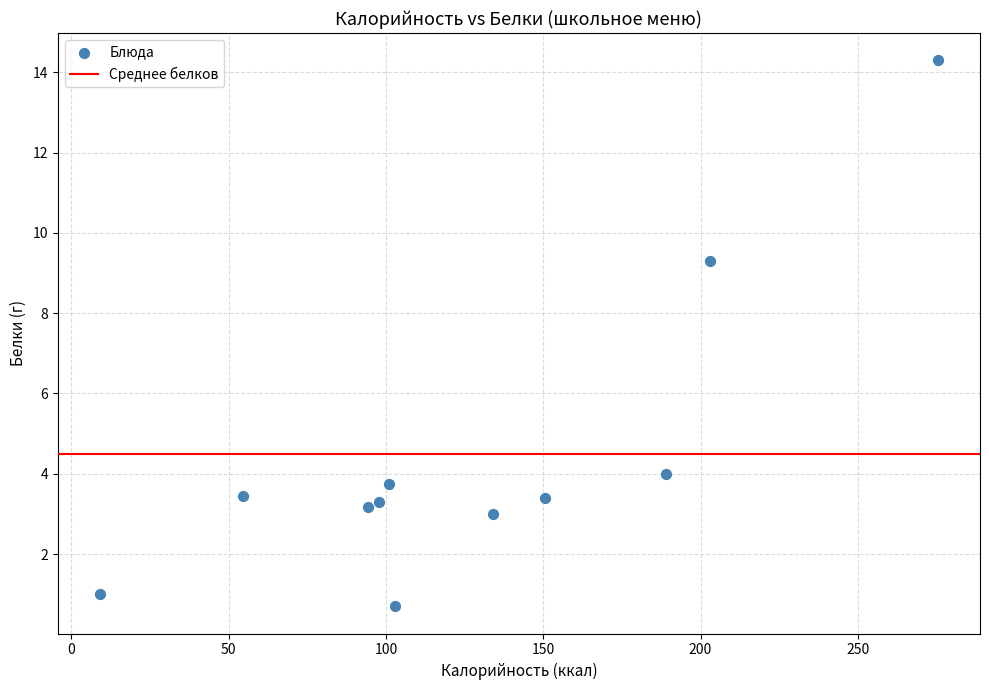

What is the average Y value?

4.5